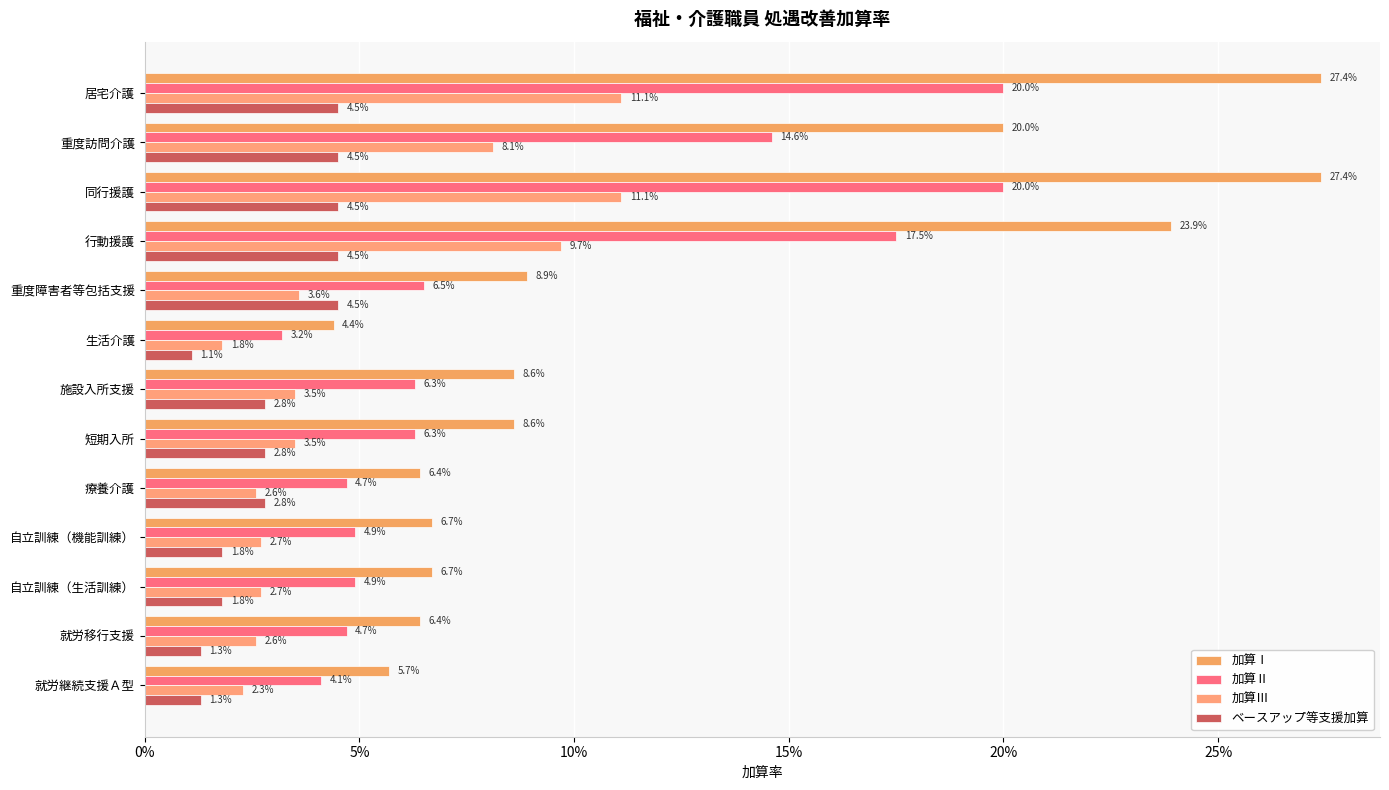

Reading left to right, list all the values displayed in this chart.

加算Ⅰ: 0.3	0.2	0.3	0.2	0.1	0.0	0.1	0.1	0.1	0.1	0.1	0.1	0.1
加算Ⅱ: 0.2	0.1	0.2	0.2	0.1	0.0	0.1	0.1	0.0	0.0	0.0	0.0	0.0
加算Ⅲ: 0.1	0.1	0.1	0.1	0.0	0.0	0.0	0.0	0.0	0.0	0.0	0.0	0.0
ベースアップ等支援加算: 0.0	0.0	0.0	0.0	0.0	0.0	0.0	0.0	0.0	0.0	0.0	0.0	0.0